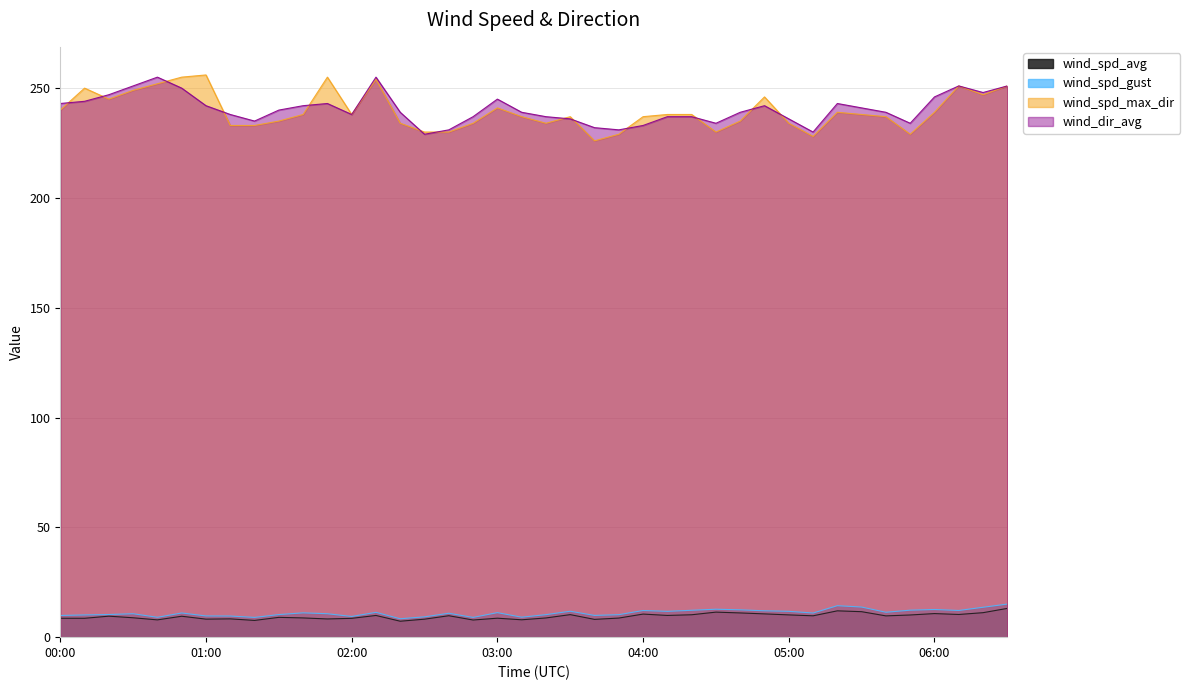

At which label is wind_spd_avg closest to 10?

05:50